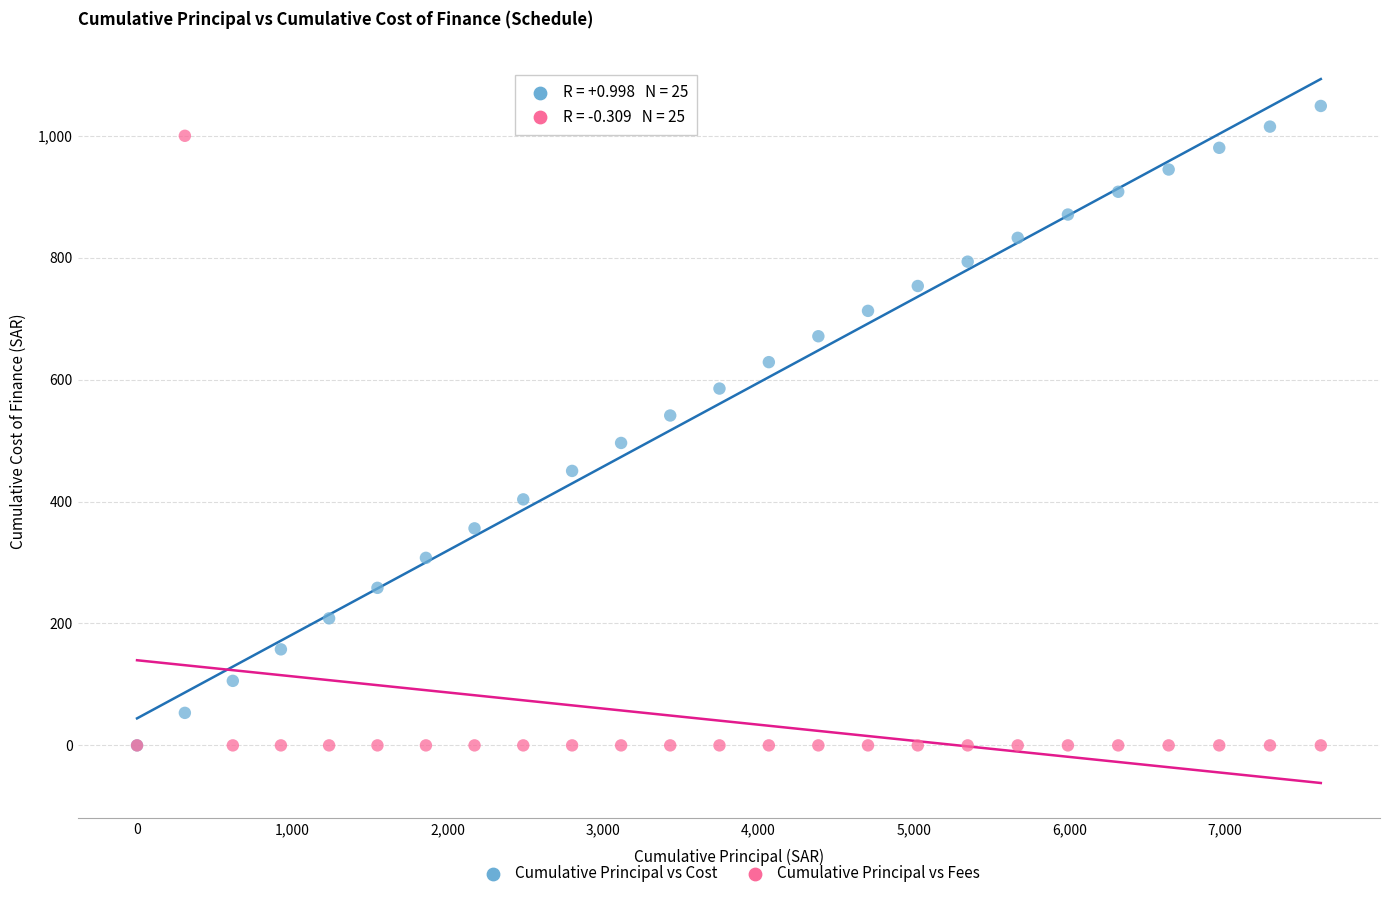

Which series reaches the maximum Y coordinate?

Cumulative Principal vs Cost